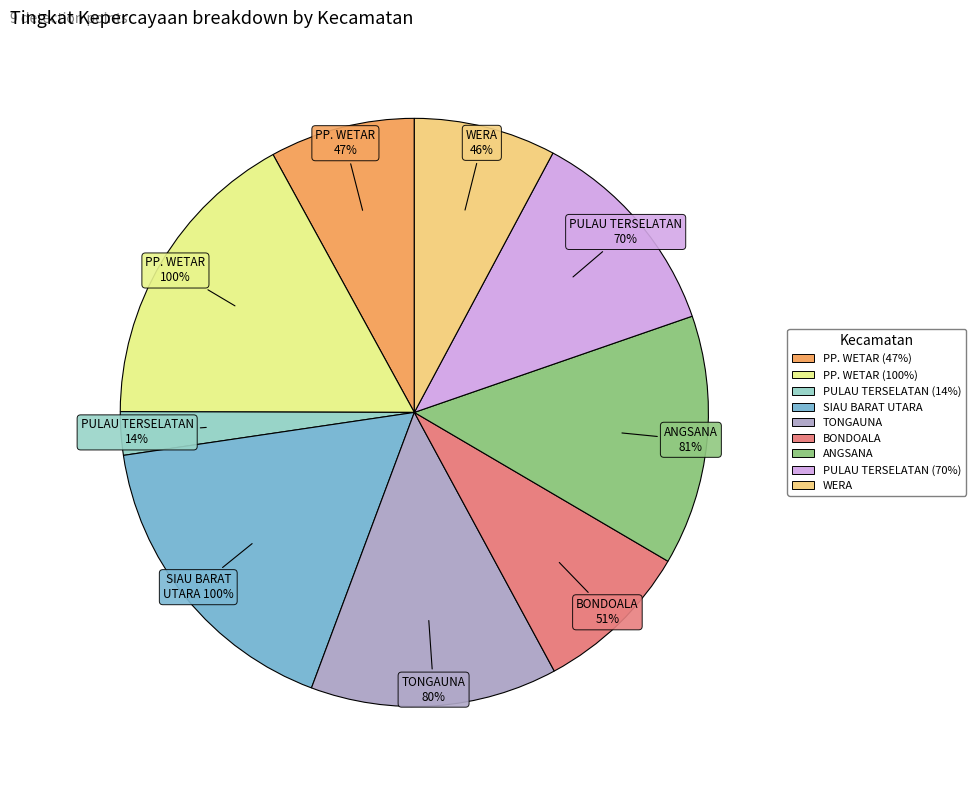

Which category has the smallest portion of the pie?

PULAU TERSELATAN (14%)